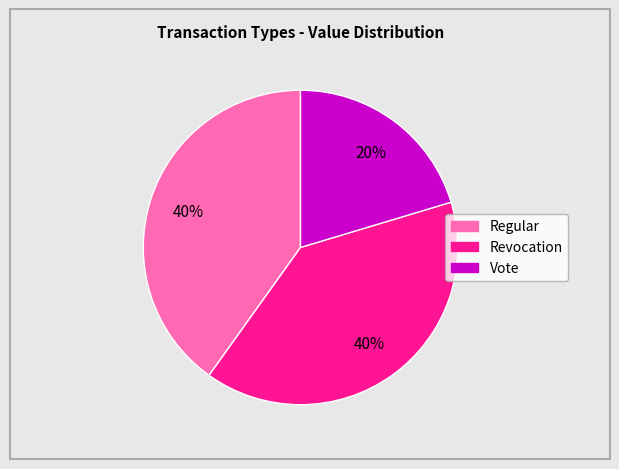

To the nearest percent, what is the difference between the largest and smallest slice percentages?

20%